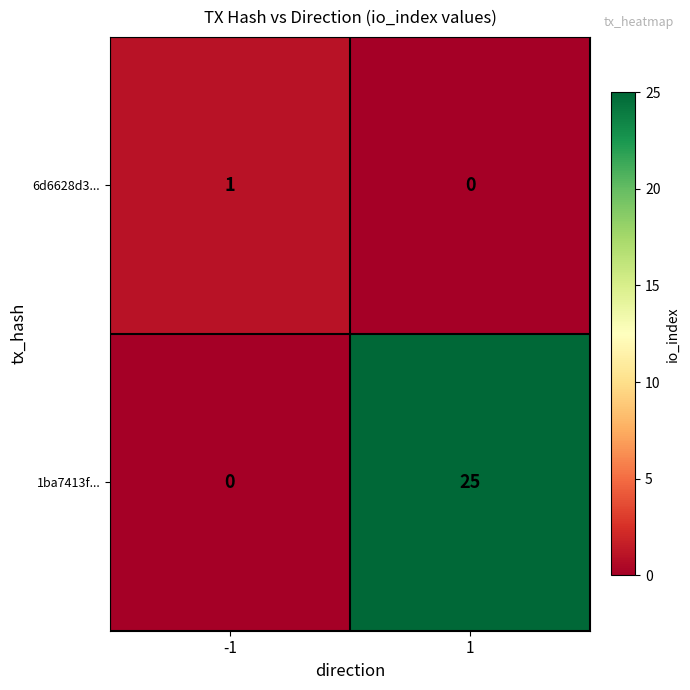

At -1, list the series in order from smallest to largest.

1ba7413f..., 6d6628d3...